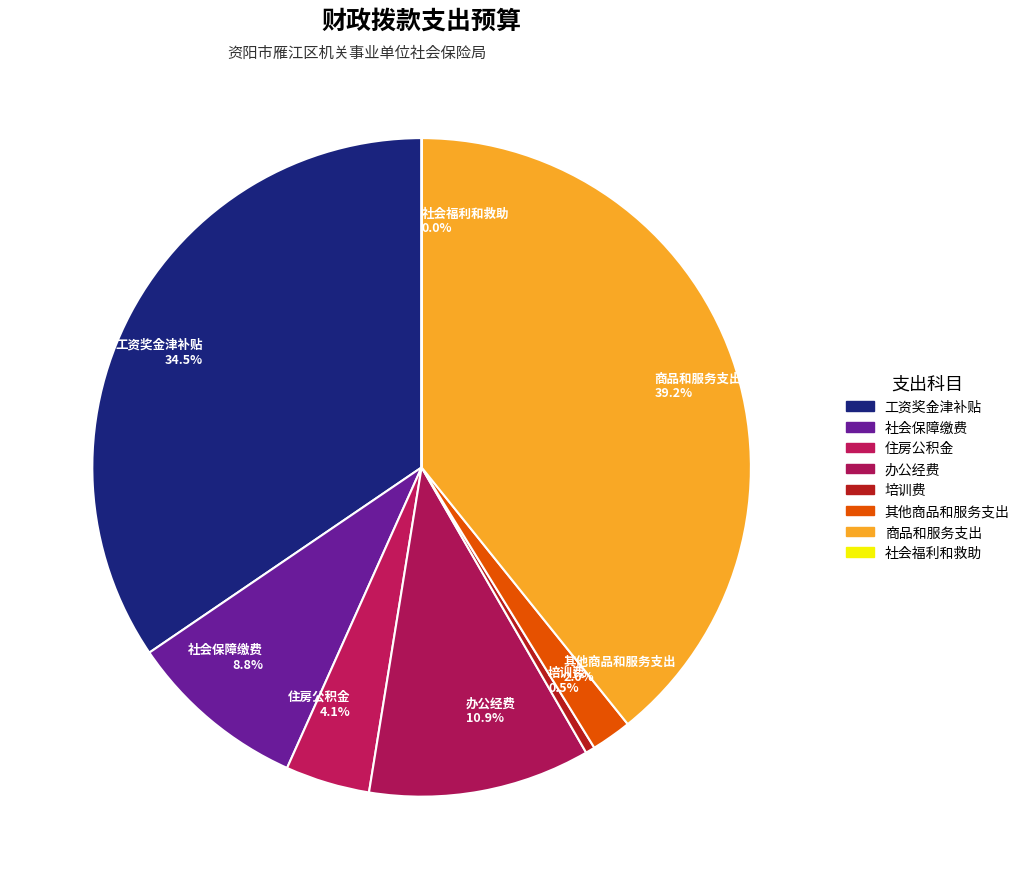

Which category has the biggest portion of the pie?

商品和服务支出